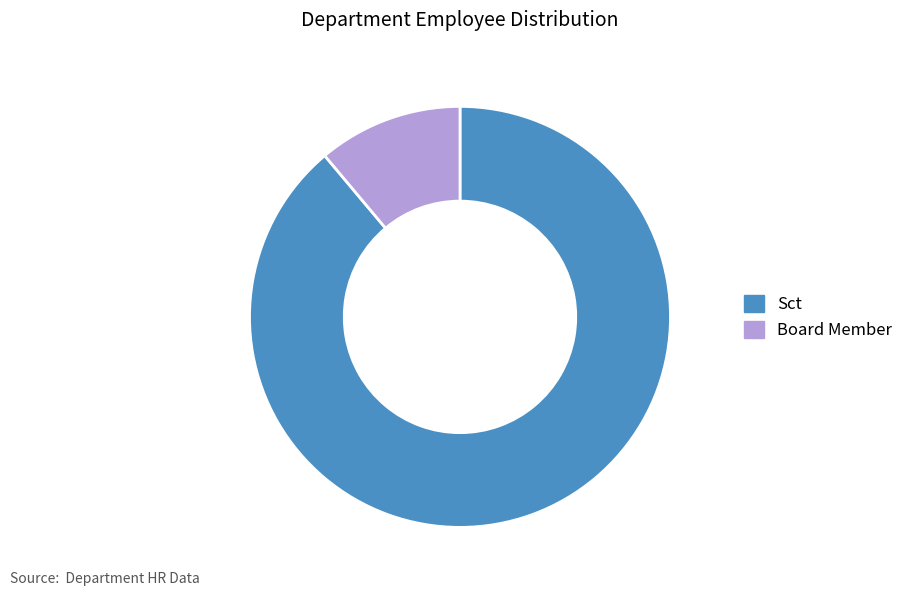

Do Board Member and Sct together represent more than half of the pie?

Yes